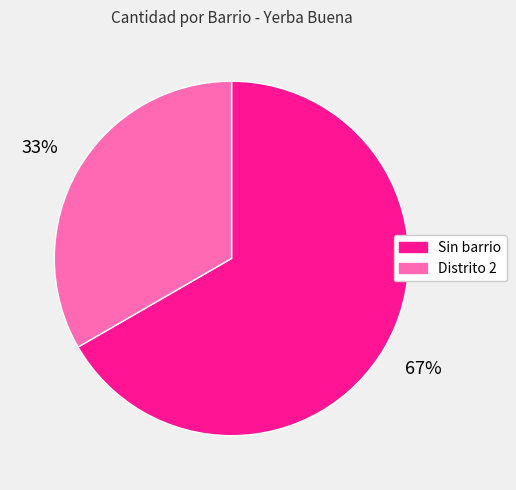

What percentage is the Sin barrio slice, to the nearest percent?

67%